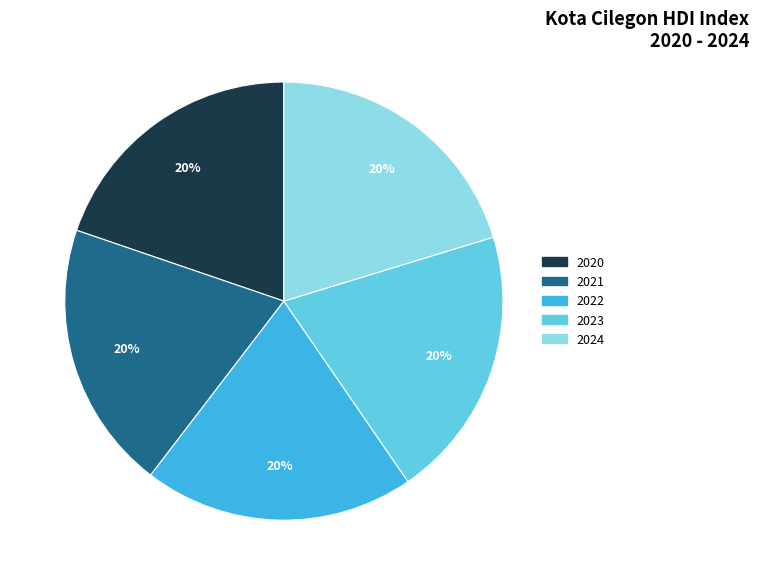

Is the sum of 2022 and 2020 greater than half?

No